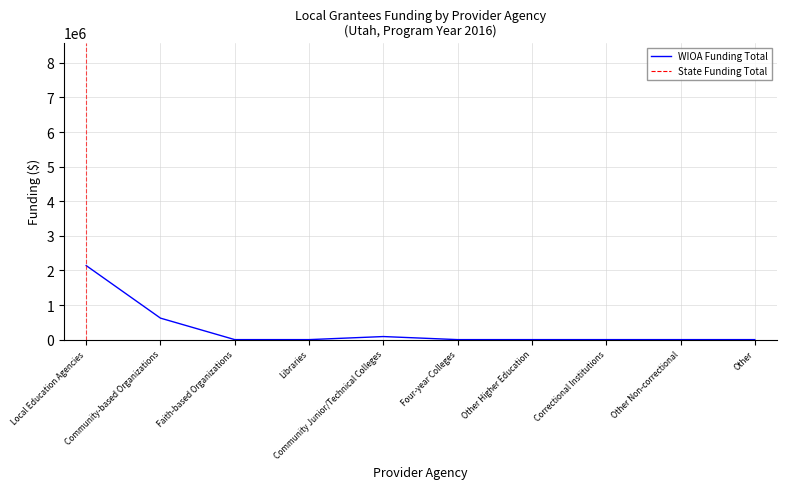

Reading left to right, list all the values displayed in this chart.

2139776	620970	0	0	88498	0	0	0	0	0